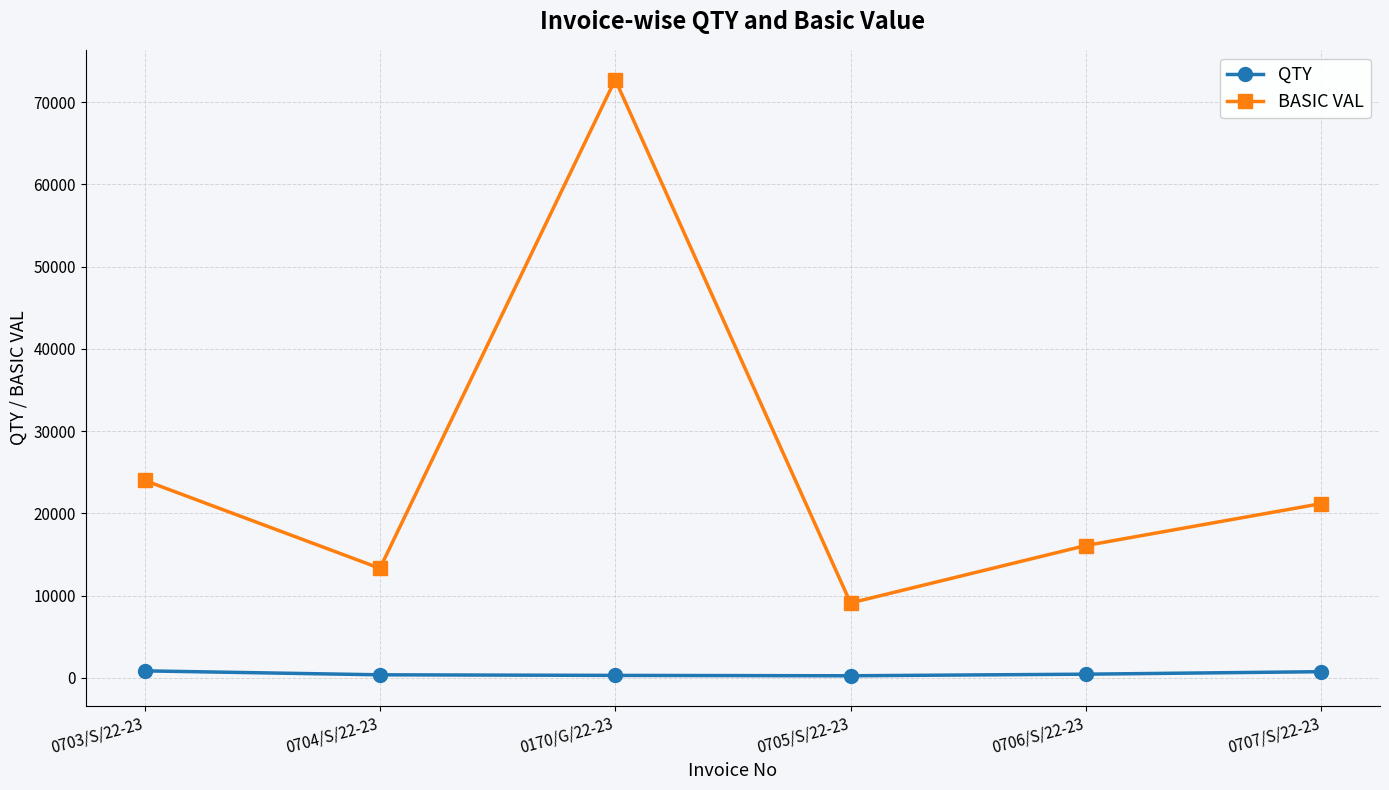

Which series has the largest total across all categories?

BASIC VAL